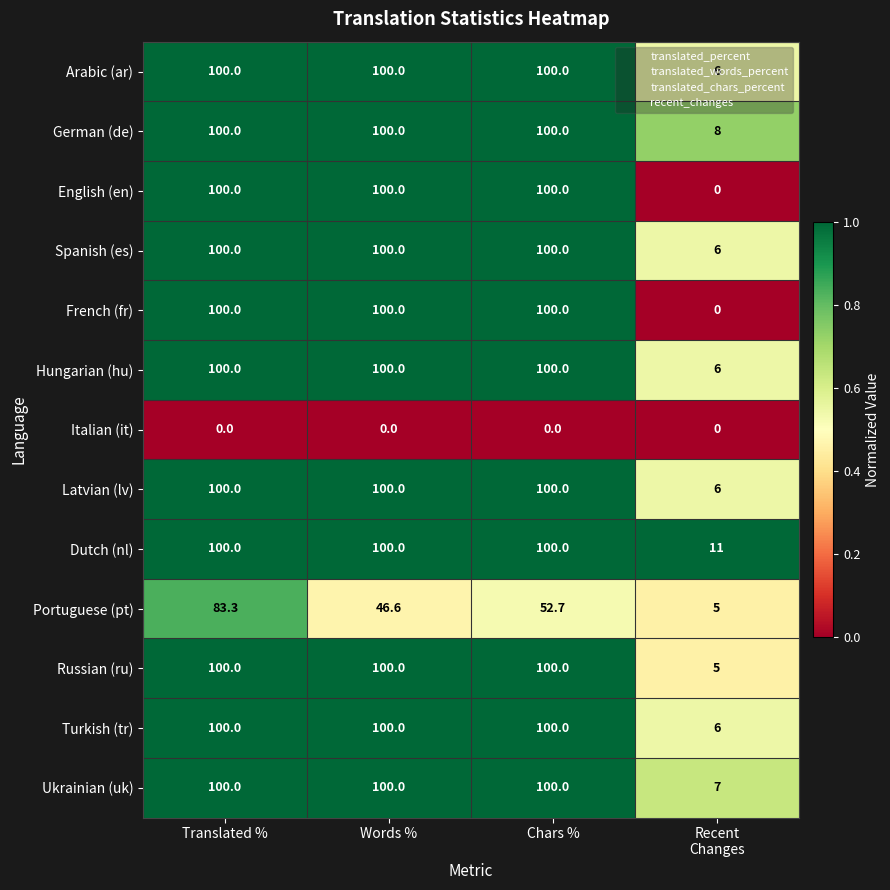

Which series has the largest total across all categories?

Dutch (nl)